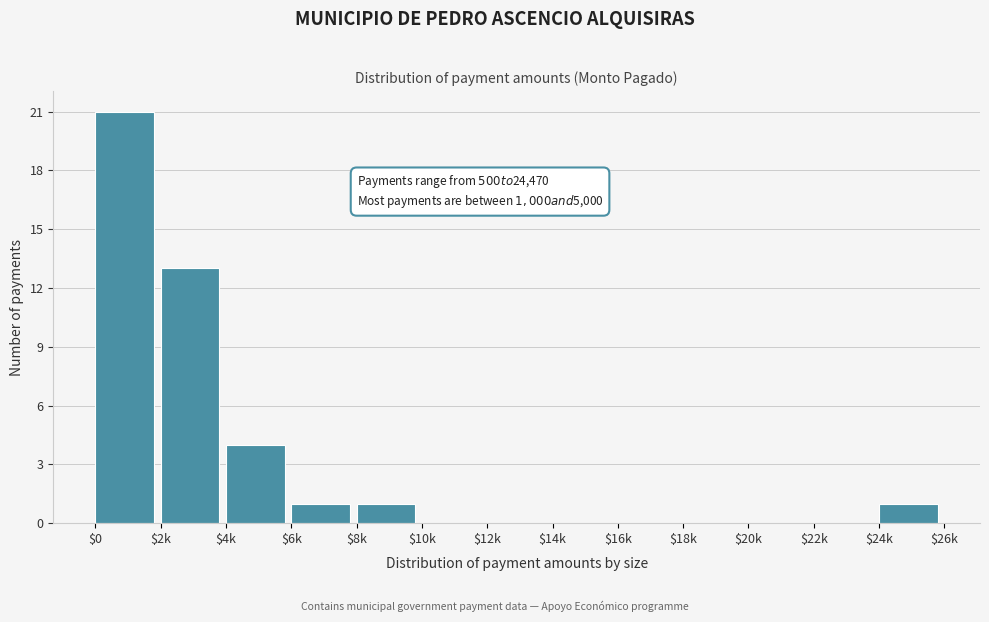

What is the maximum value shown in the chart?

21